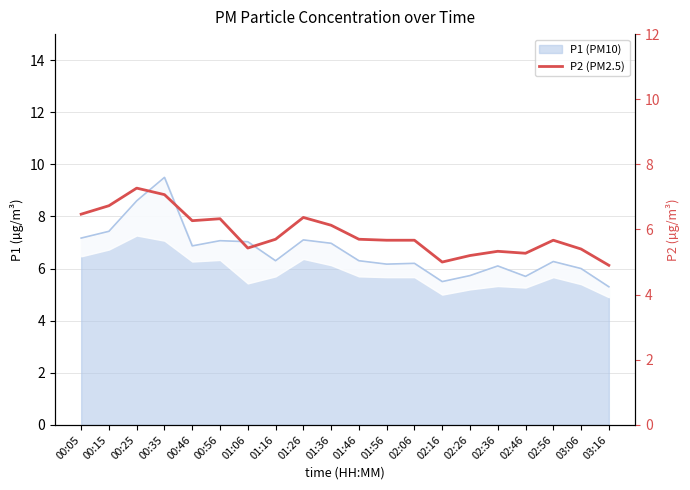

Rank the categories by value from lowest to highest.

03:16, 02:16, 02:26, 02:46, 02:36, 03:06, 01:06, 01:56, 02:06, 02:56, 01:16, 01:46, 01:36, 00:46, 00:56, 01:26, 00:05, 00:15, 00:35, 00:25